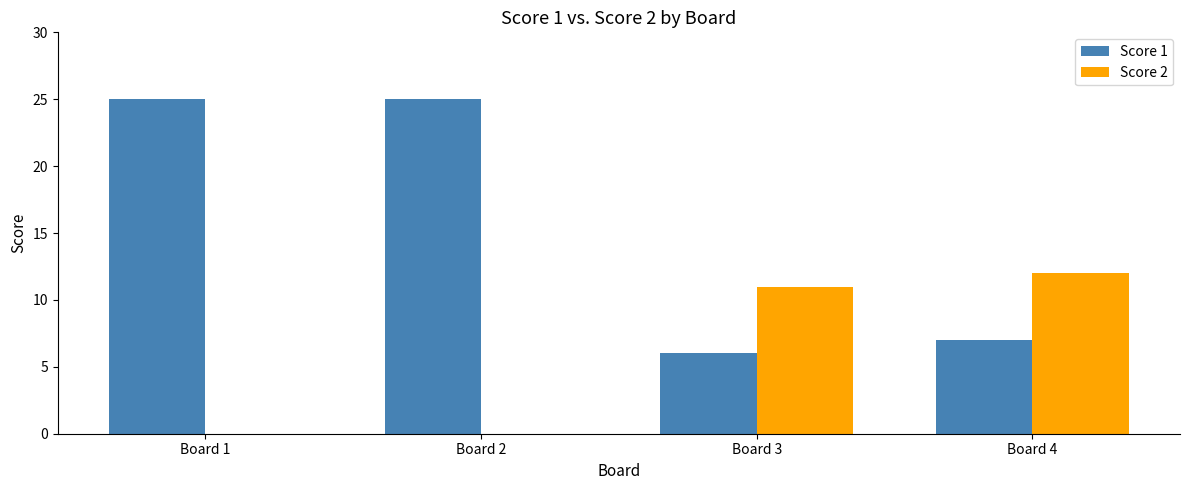

What is the average value of the Score 2 series?

6